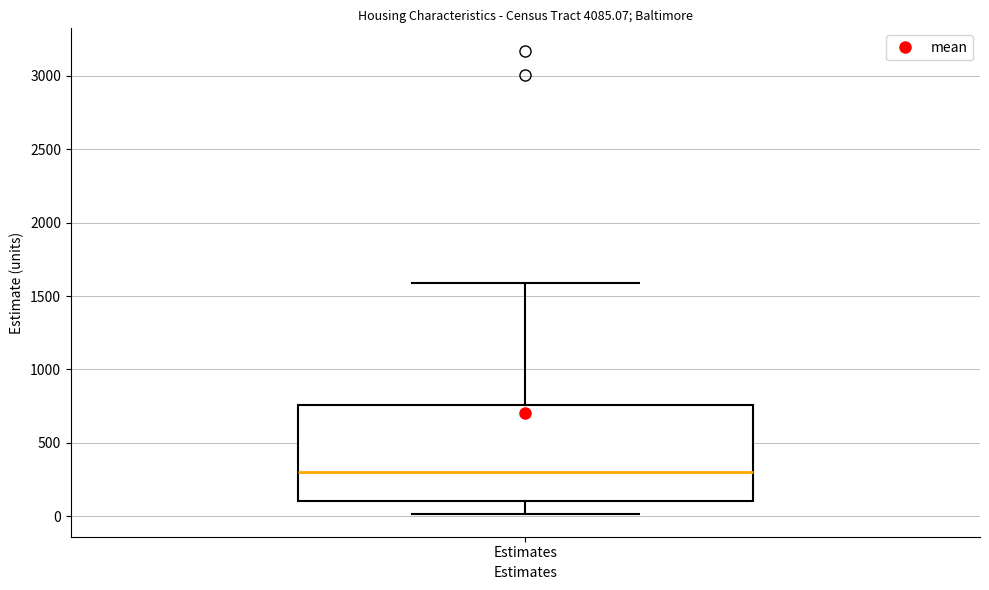

Read this box plot against the y-axis: the position of the median line, the range covered by the box, and the ends of both whiskers. The values are not printed on the chart, so give them approximately, as read against the axis.

median 300, box 100 to 750, whiskers 0 to 1600